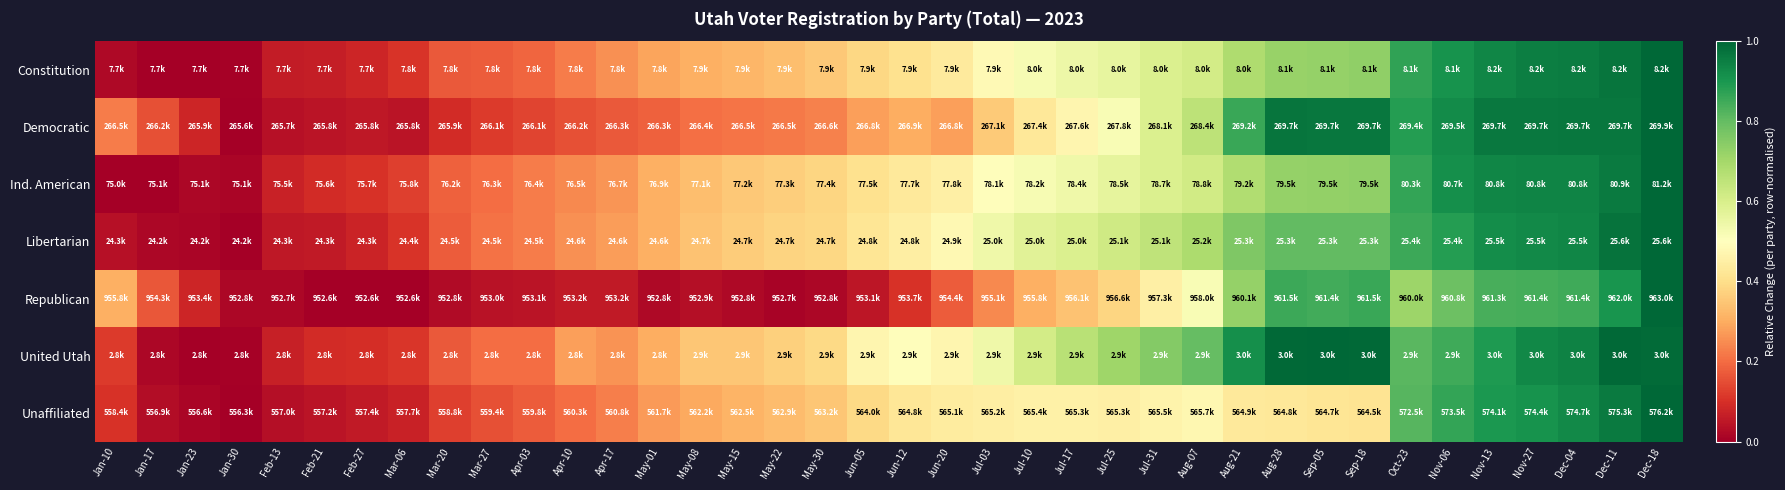

Between Jan-17 and Aug-07, which is larger?

Aug-07